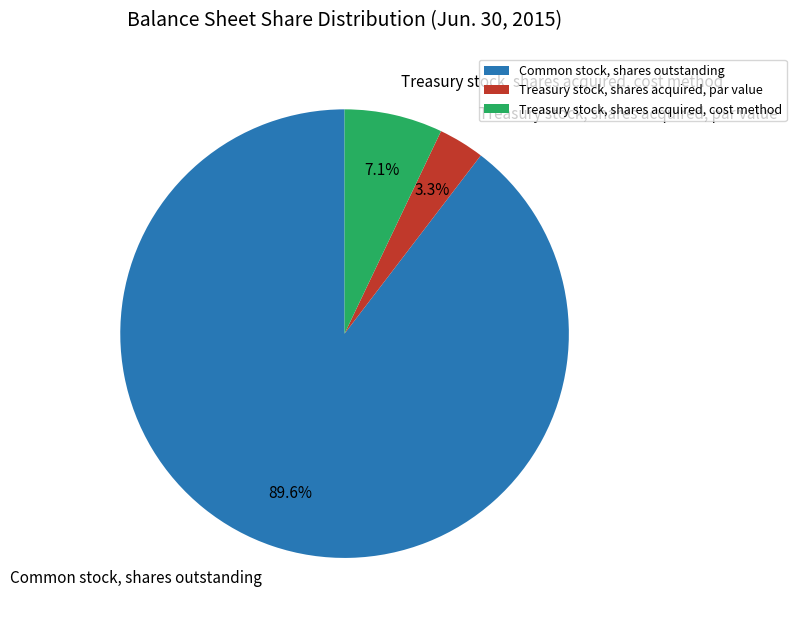

What portion of the pie excludes Common stock, shares outstanding?

10.4%